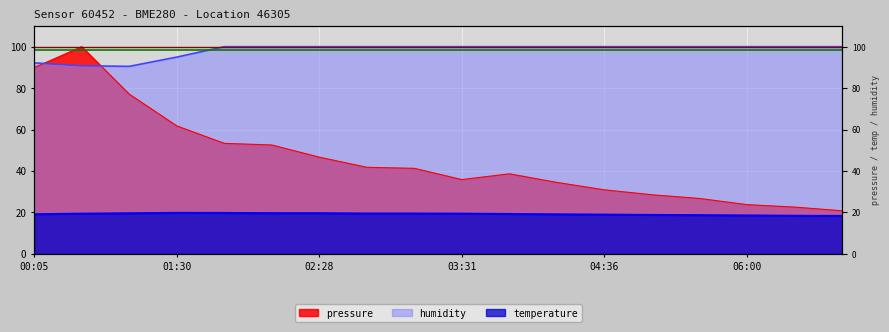

What is the greatest value displayed?

100.0